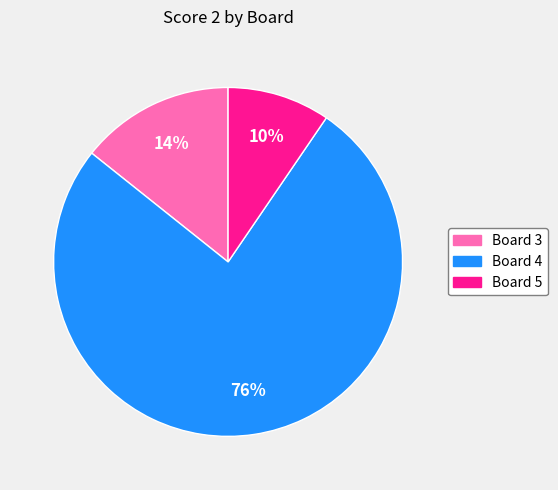

Is there any slice that represents more than half of the pie?

Yes